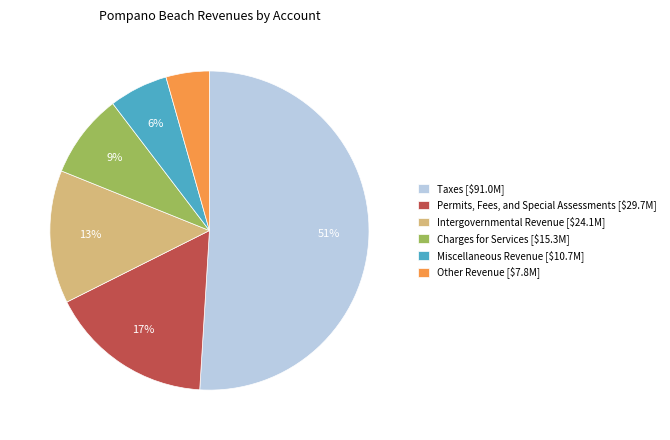

To the nearest percent, what is the average slice percentage?

17%